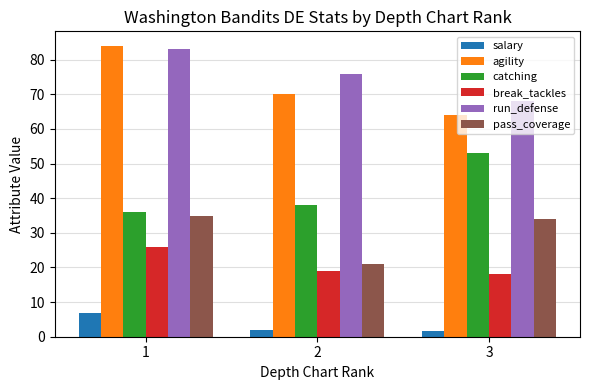

List the series in order of their peak value, lowest first.

salary, break_tackles, pass_coverage, catching, run_defense, agility